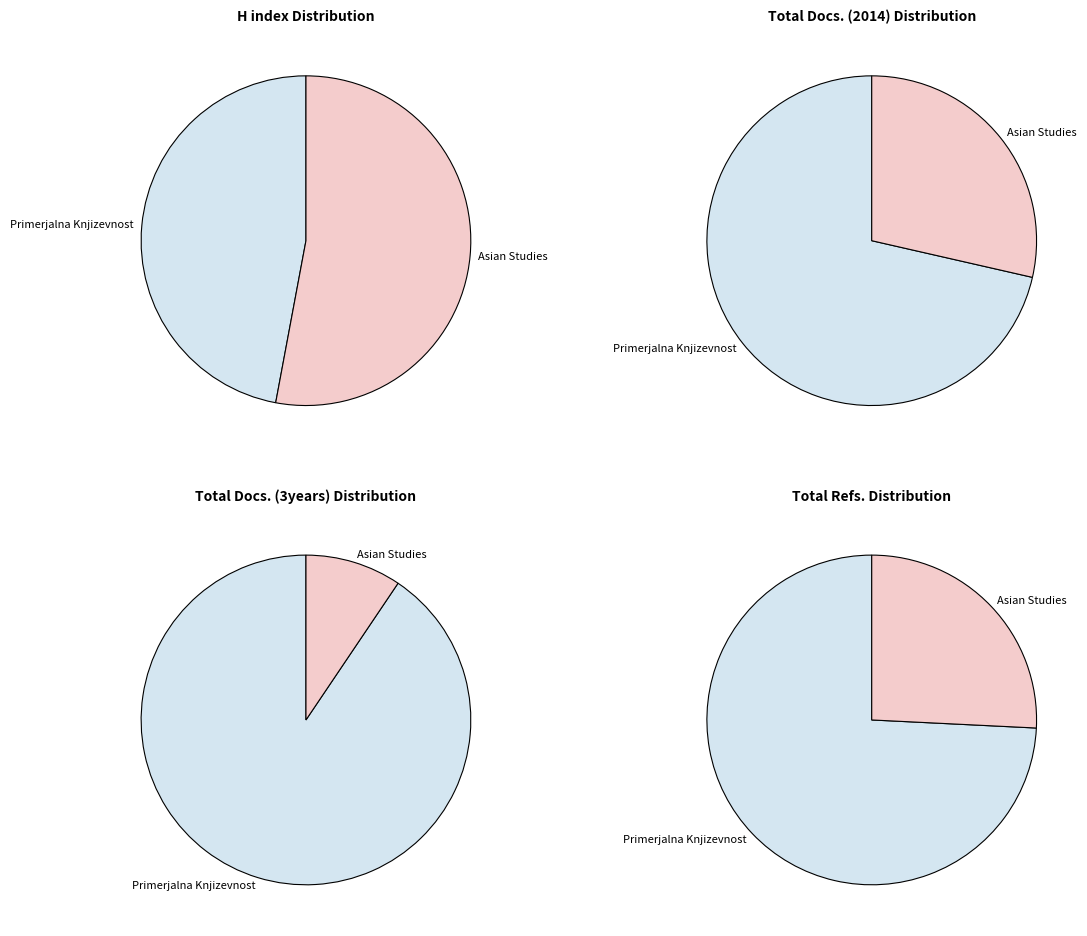

Is it true that Primerjalna Knjizevnost is 36% of the pie?

False